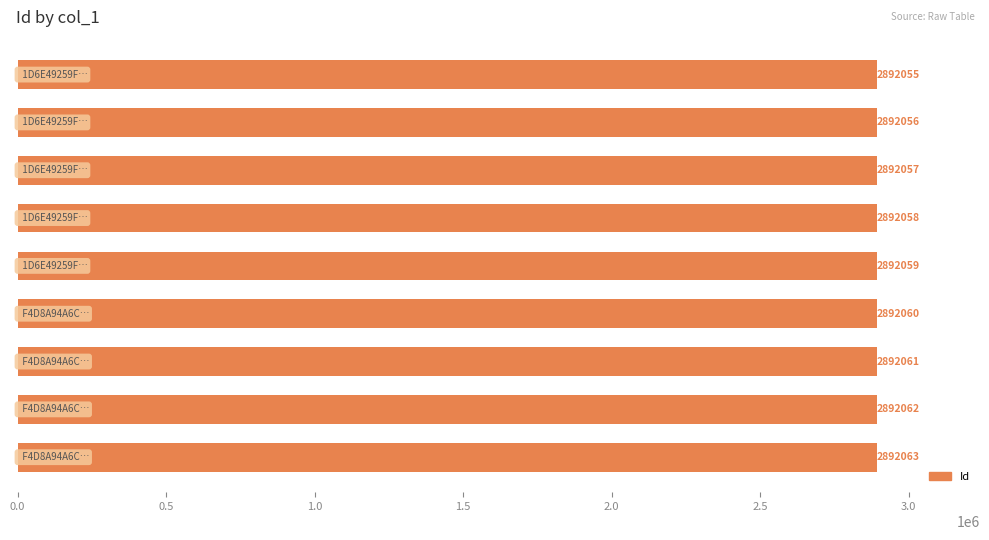

What is the sum of all values?

26028531